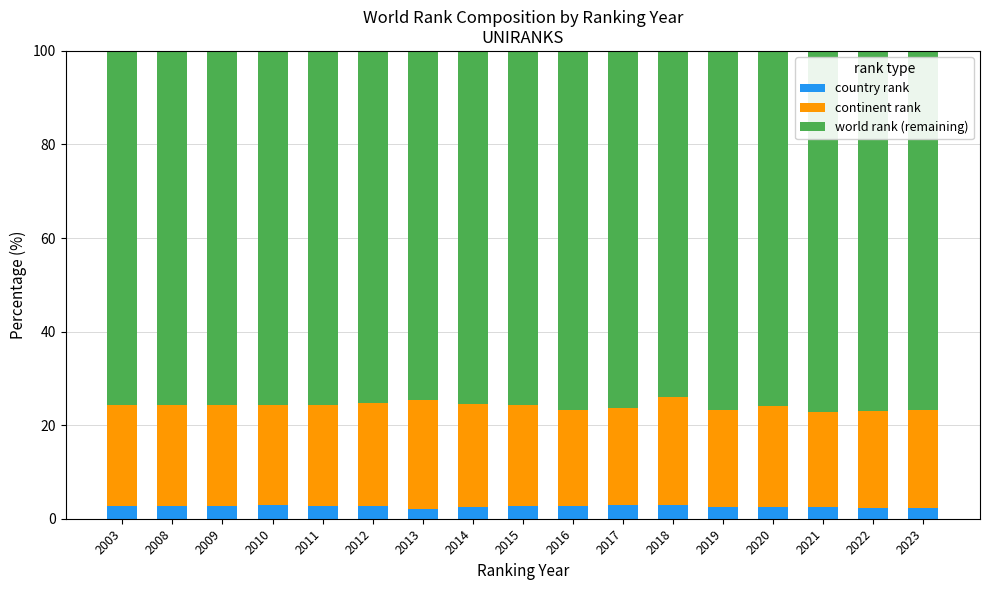

What is the lowest value of the country rank series?

2.0